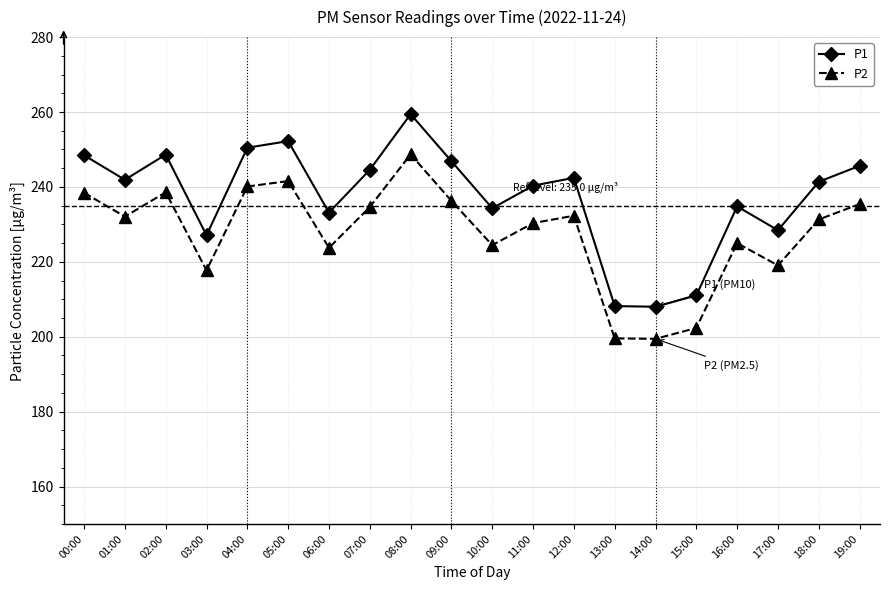

Which series changed the most between 01:00 and 14:00?

P1